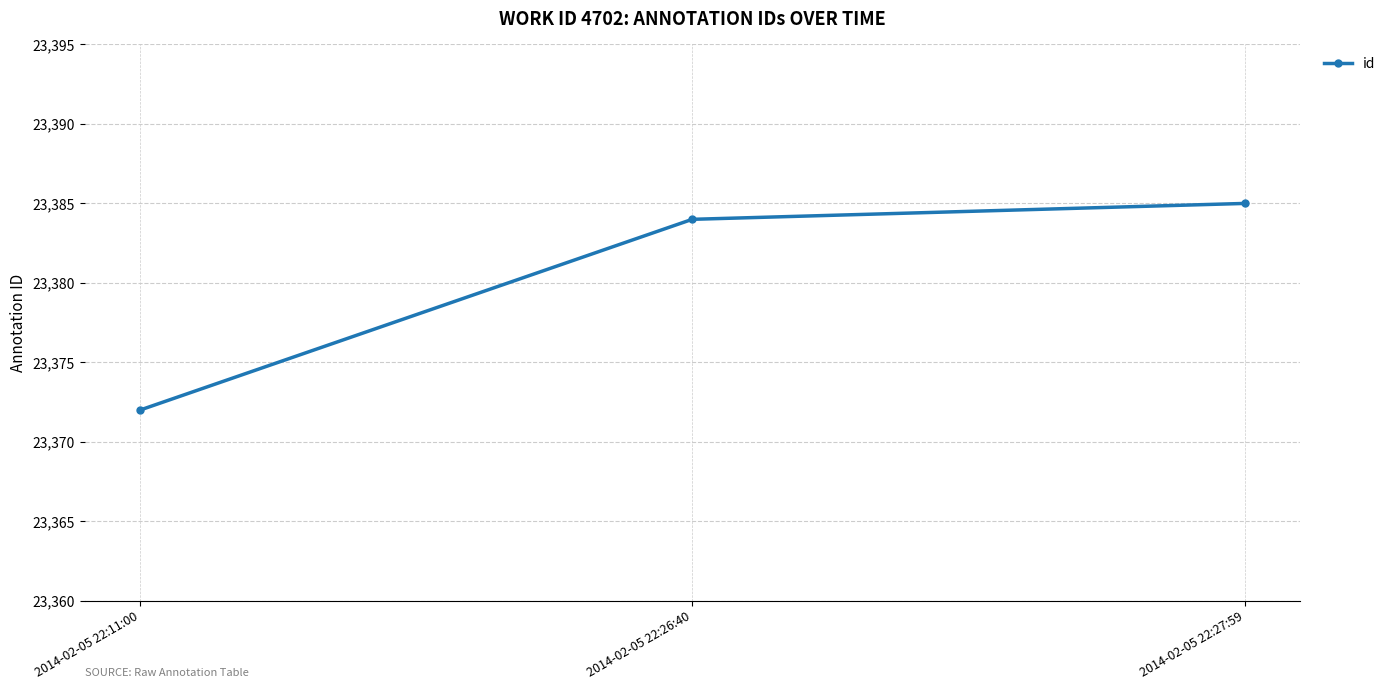

Count the number of categories in the chart.

3